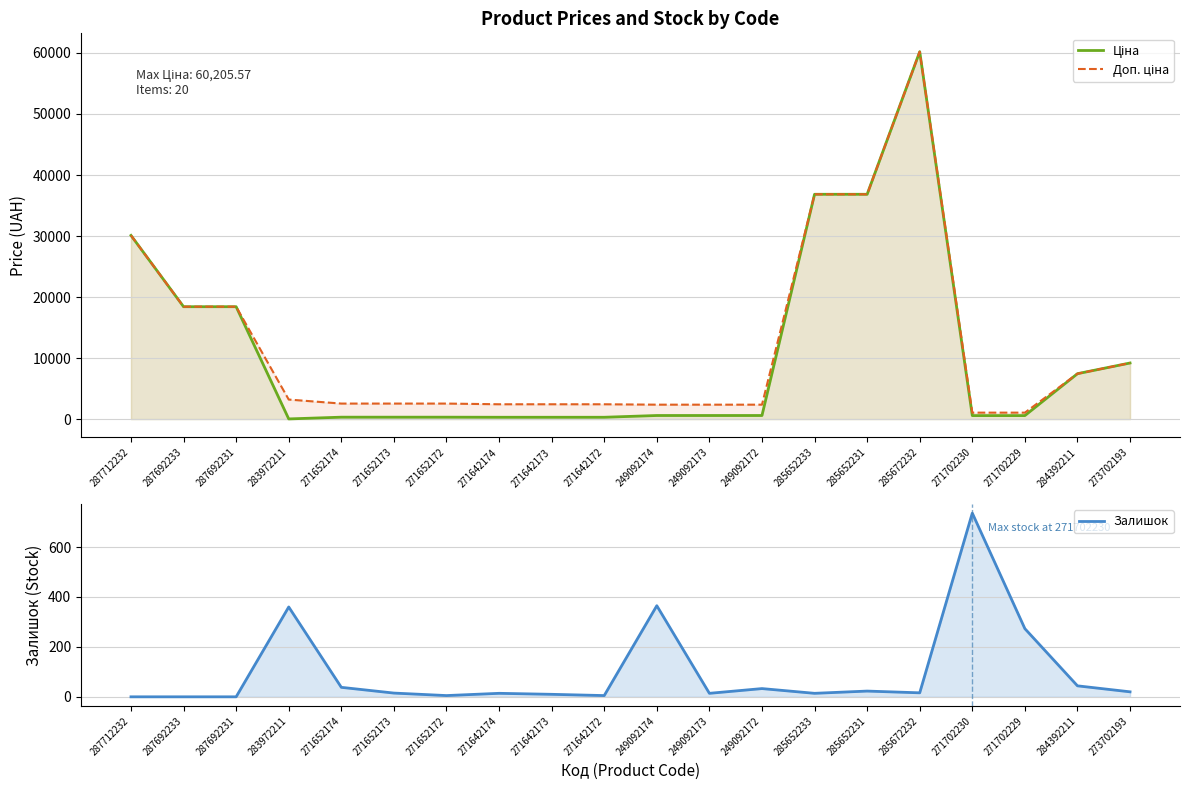

Which series changed the most between 271642174 and 249092172?

Ціна